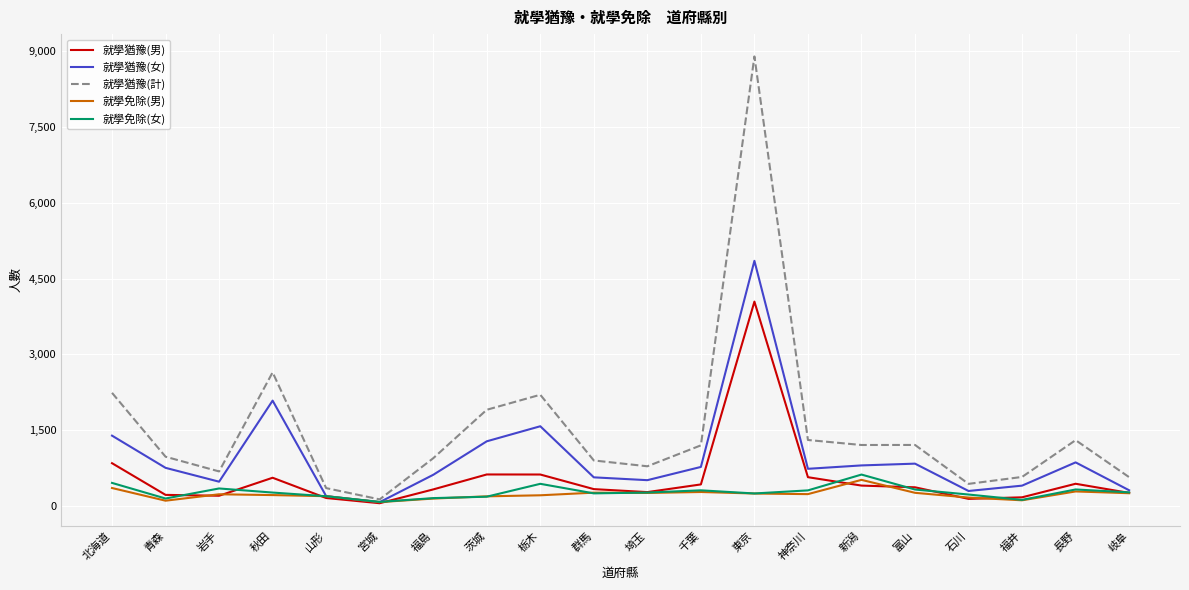

Is it true that 就學猶豫(女) equals 297 at 石川?

True